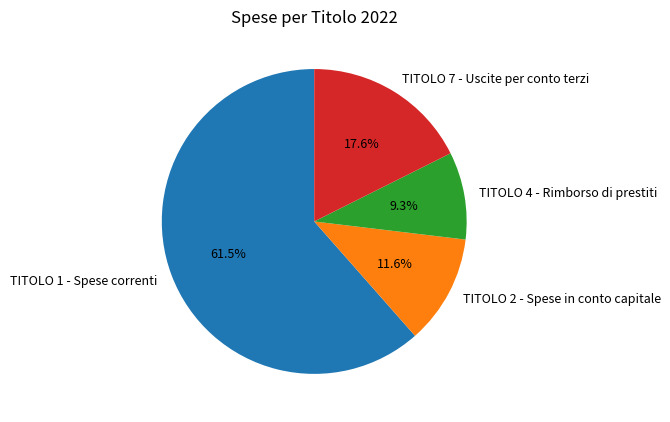

Combined, do TITOLO 7 - Uscite per conto terzi and TITOLO 1 - Spese correnti account for over 50%?

Yes